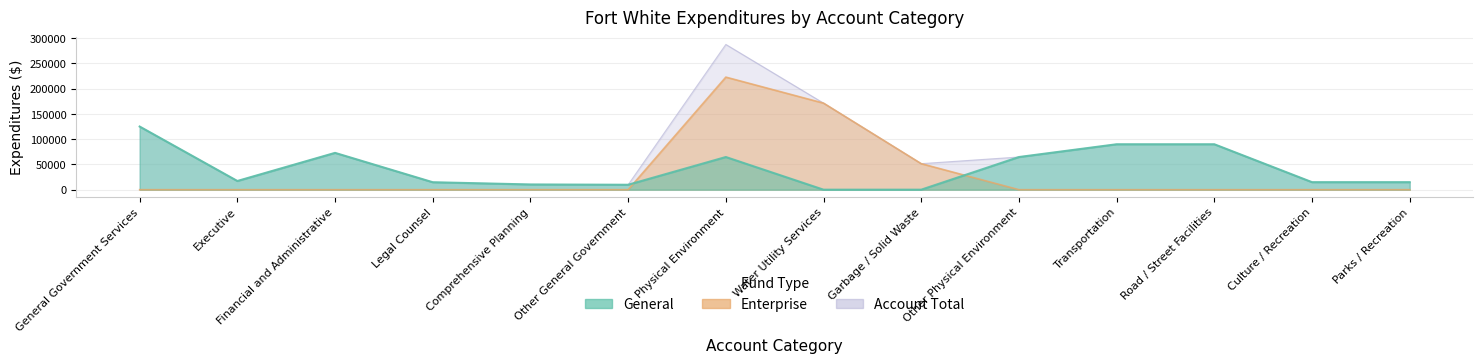

Which label corresponds to the largest value in the chart?

Physical Environment